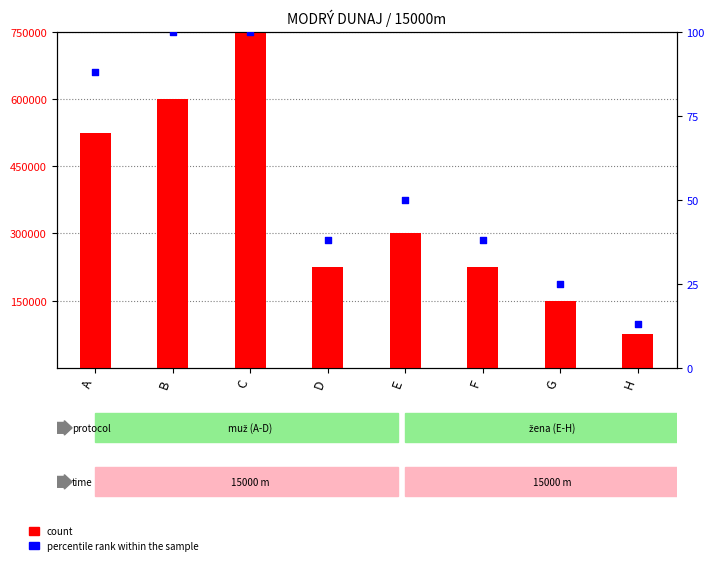

What is the total value across all series at C?

750100